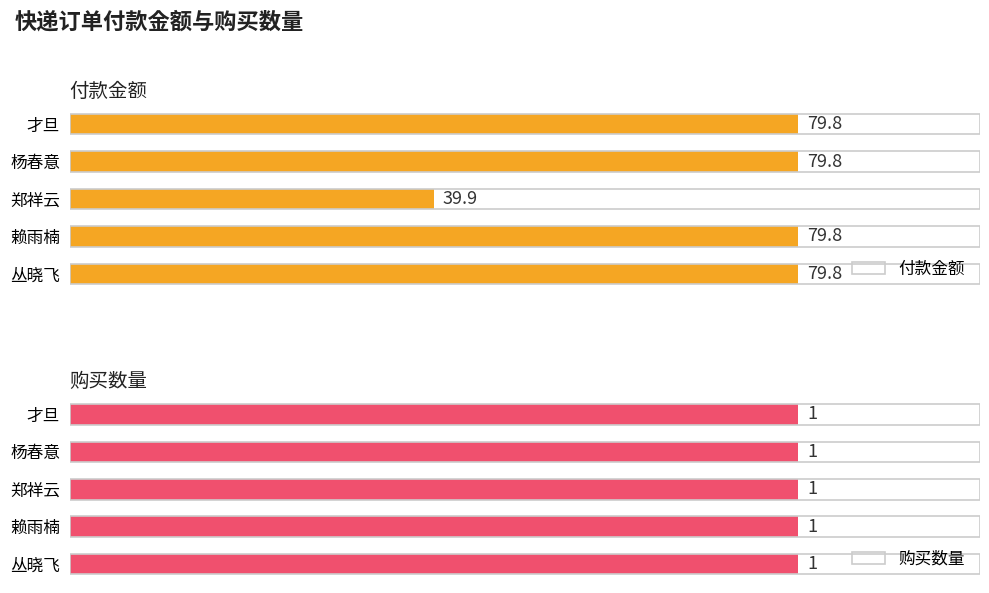

Does the chart contain stacked bars?

No